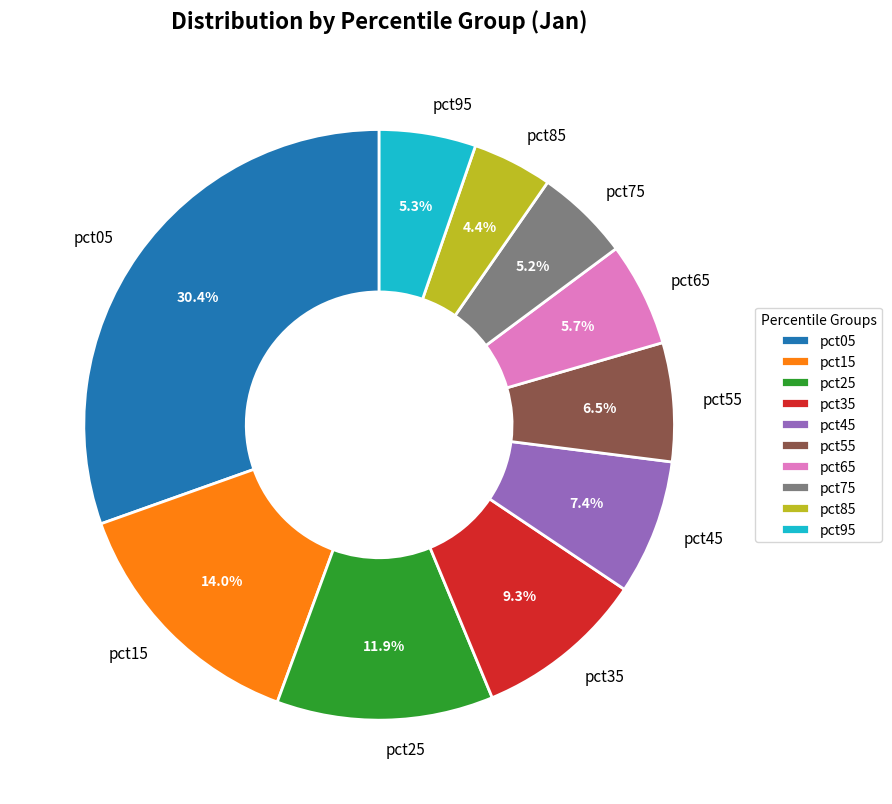

How much of the chart is everything except pct15?

86.0%